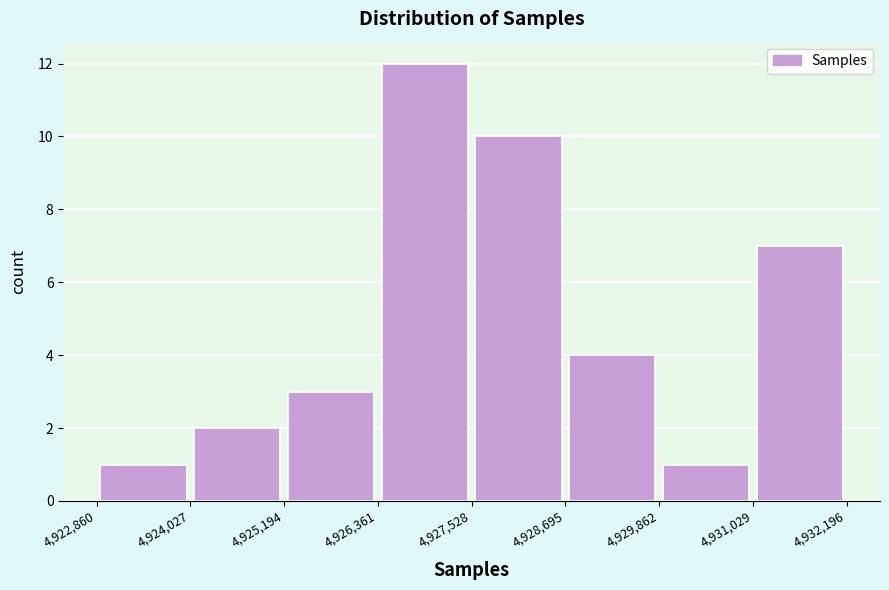

What is the height of the bar covering 4,928,695 to 4,929,862 on the x-axis? The values are not printed on the chart, so give them approximately, as read against the axis.

4